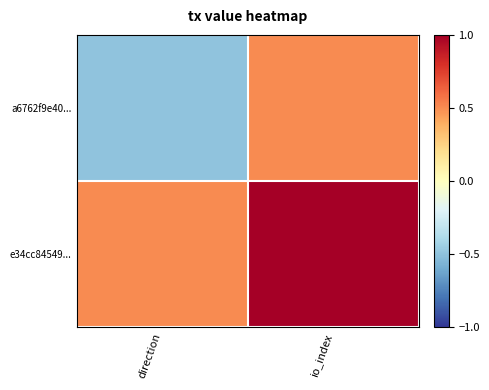

Reading left to right, extract all data points from this chart.

a6762f9e40...: direction=-0.5	io_index=0.5
e34cc84549...: direction=0.5	io_index=1.0